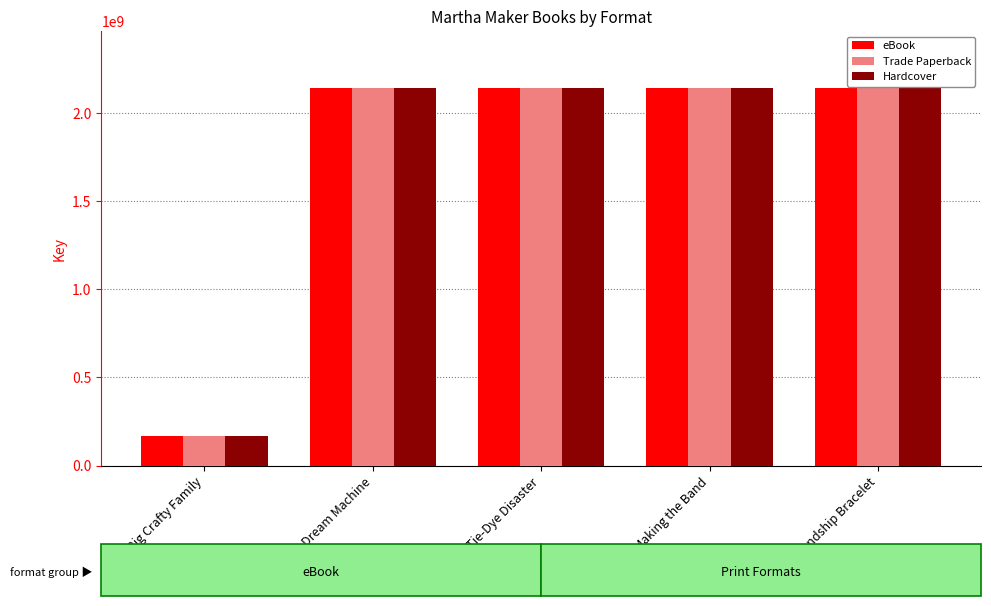

Which category has the lowest value in the Trade Paperback series?

One Big Crafty Family